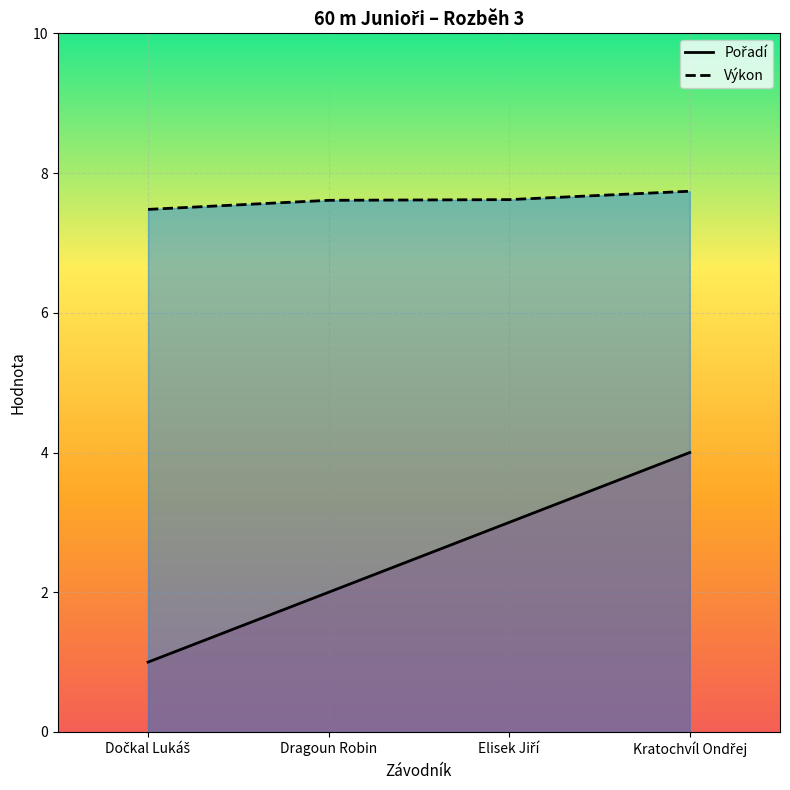

Which series has the widest spread of values?

Pořadí